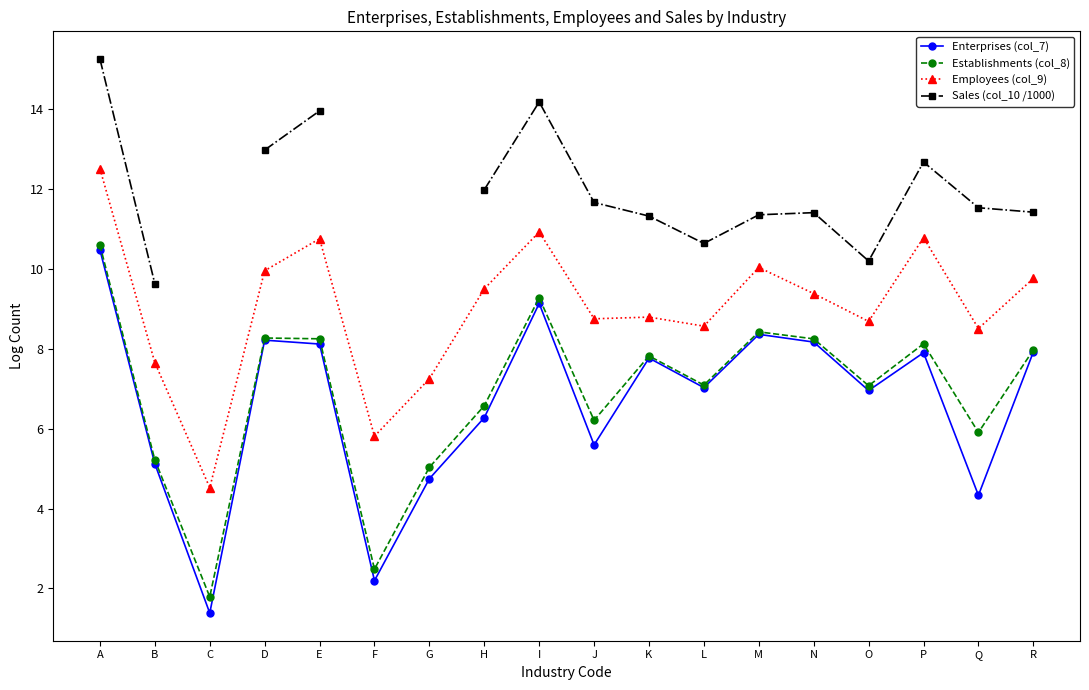

What is the difference between the maximum and second lowest values in the Employees (col_9) series?

6.7